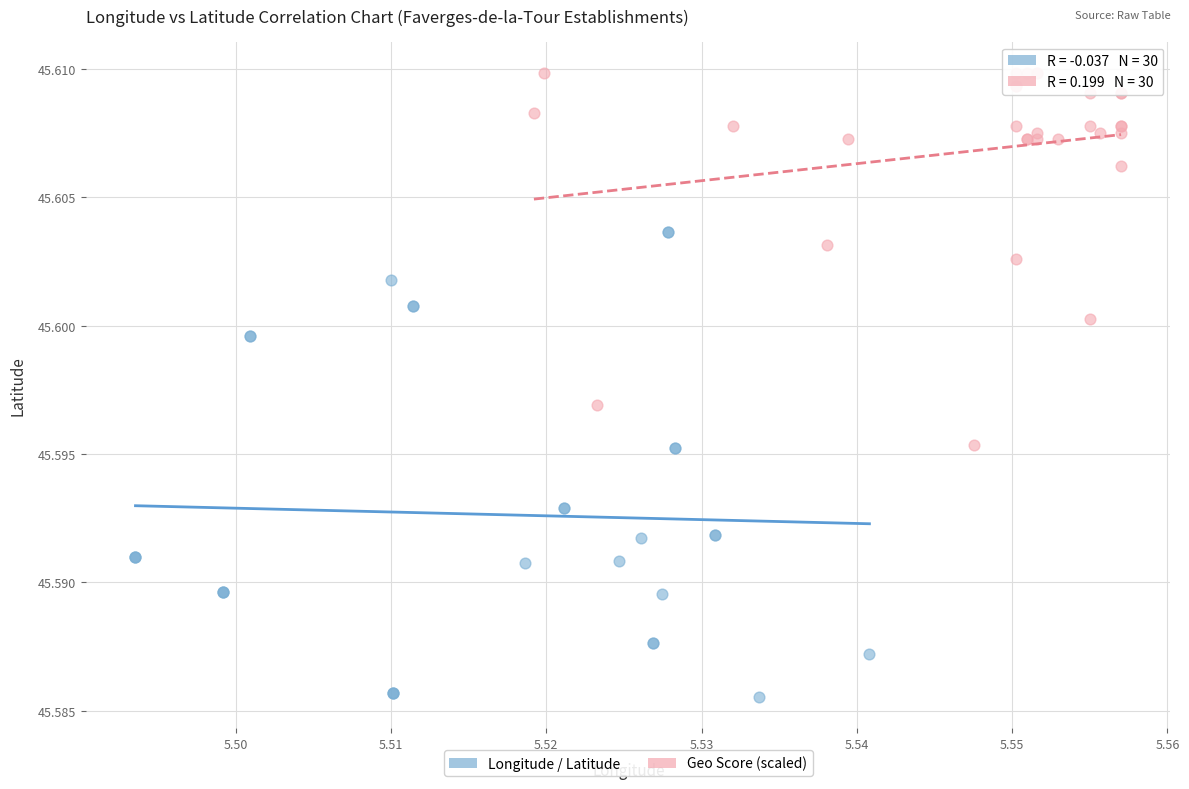

Which series contains the lowest Y value?

Longitude / Latitude